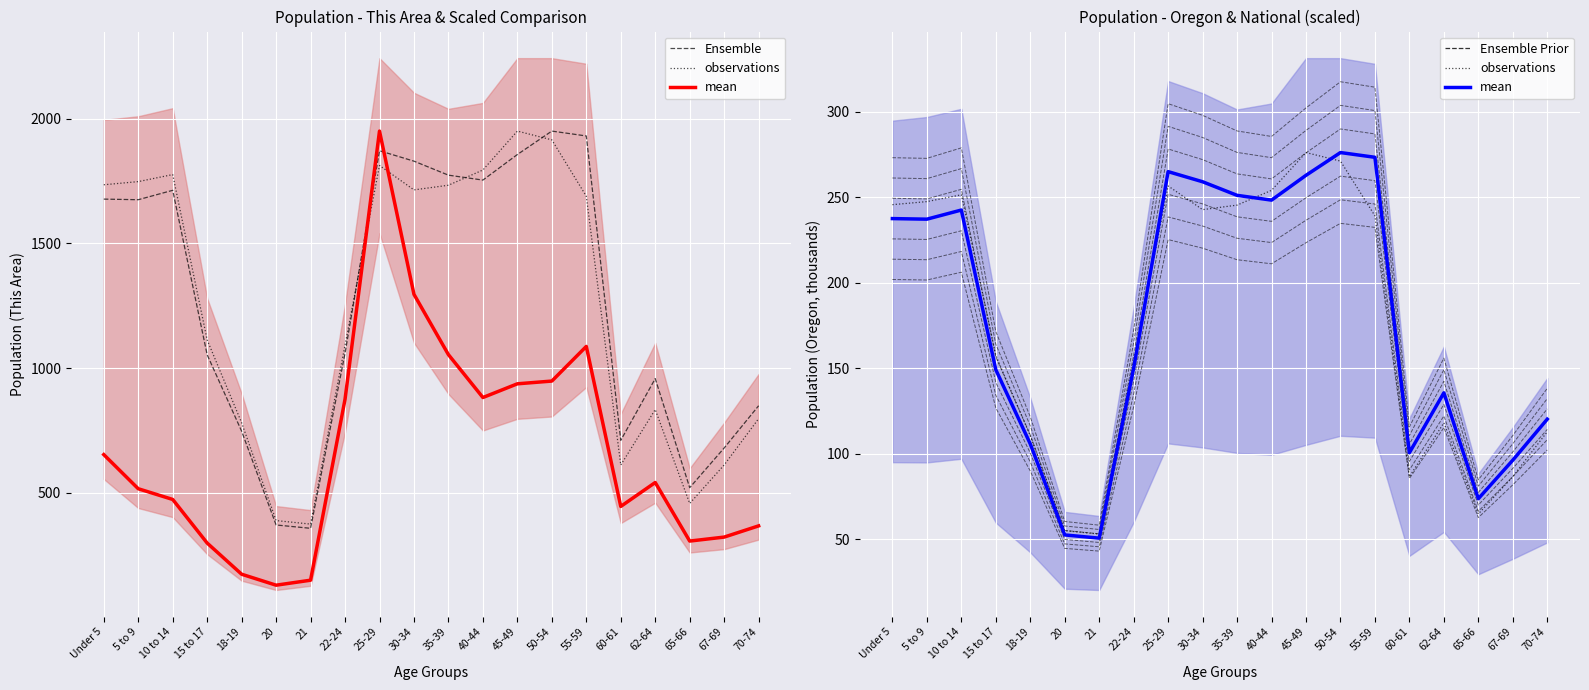

Which series ends up on top after the final intersection of observations and mean?

mean